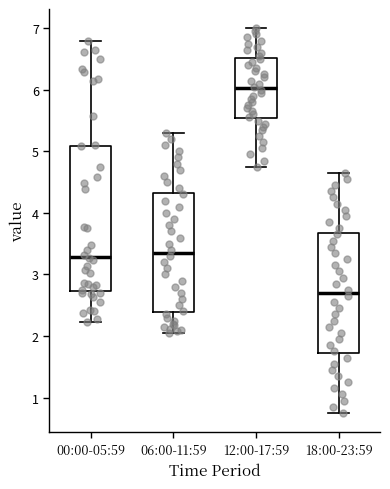

Which box is the tallest, from its lower edge to its upper edge?

00:00-05:59